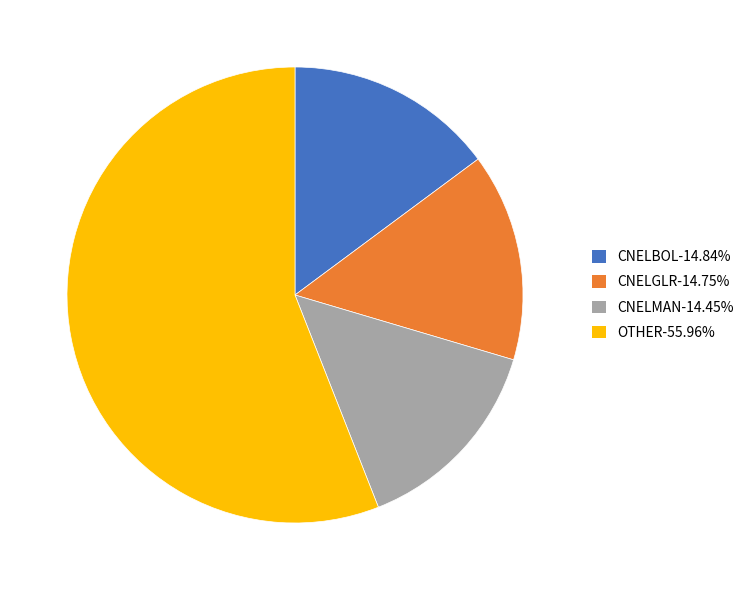

What is the ratio of the value at CNELGLR-14.75% to the value at CNELMAN-14.45%?

1.0